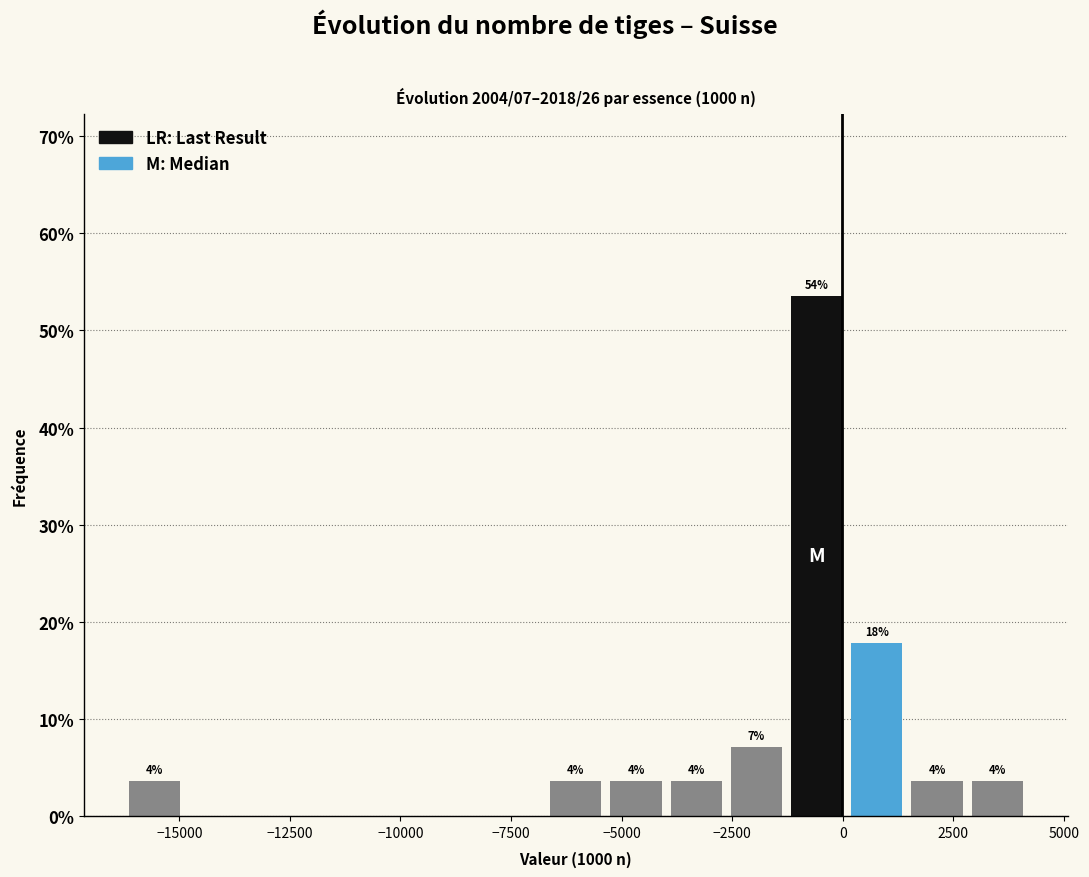

Read against the x-axis, roughly where is the centre of the tallest bar?

-500